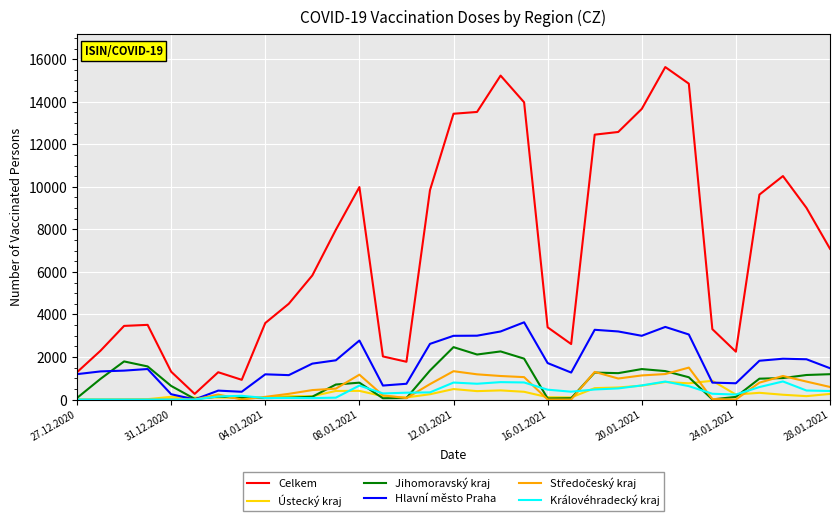

True or false: Celkem and Jihomoravský kraj intersect in this chart.

False